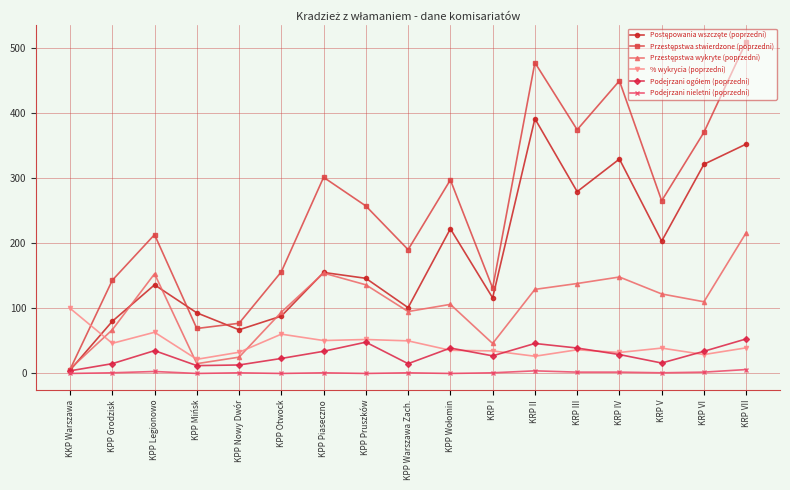

At how many categories does at least one series exceed 218?

9